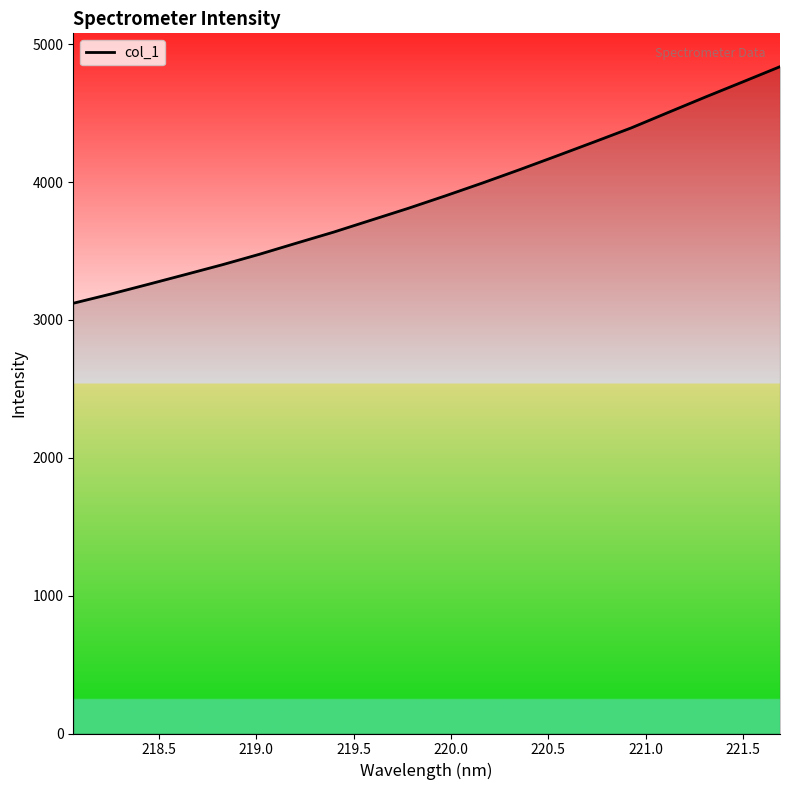

What is the maximum value shown in the chart?

4836.5